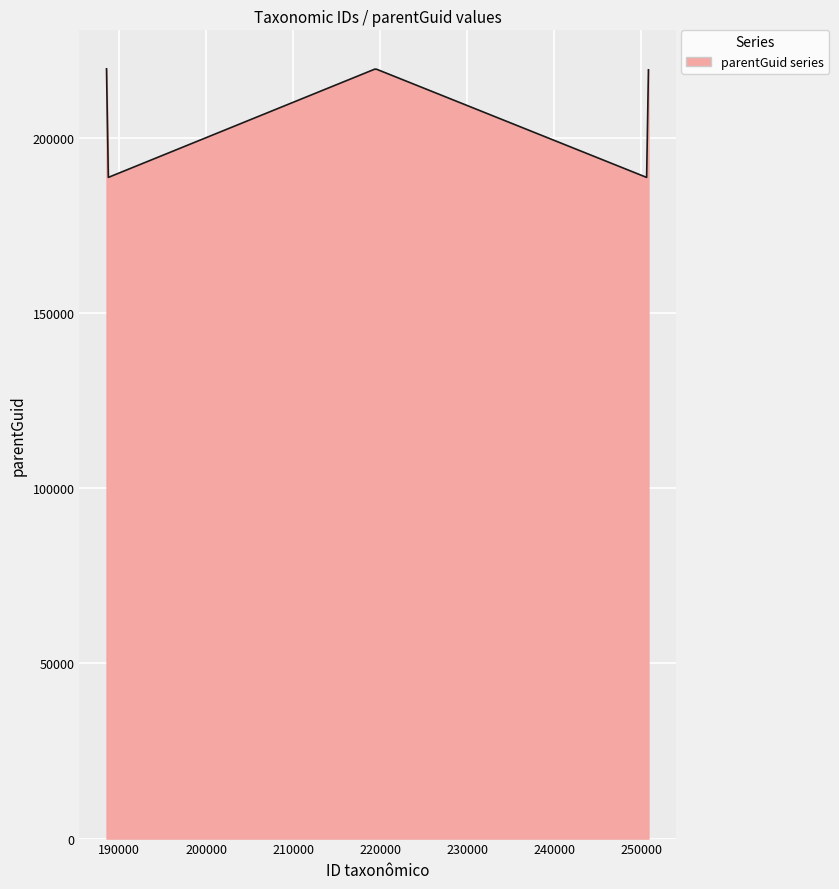

What is the difference between the maximum and second lowest values?

30993.8